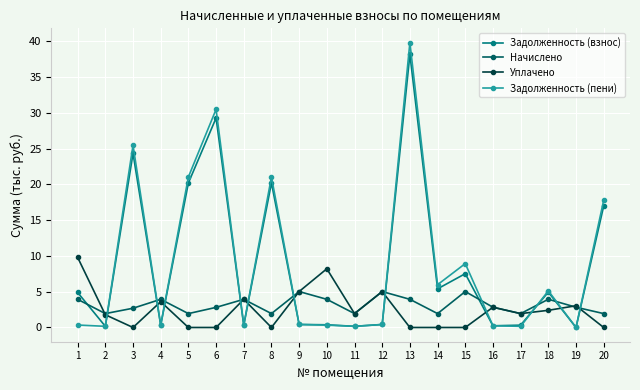

Is the value of Уплачено at 9 greater than the value of Задолженность (пени) at 9?

Yes